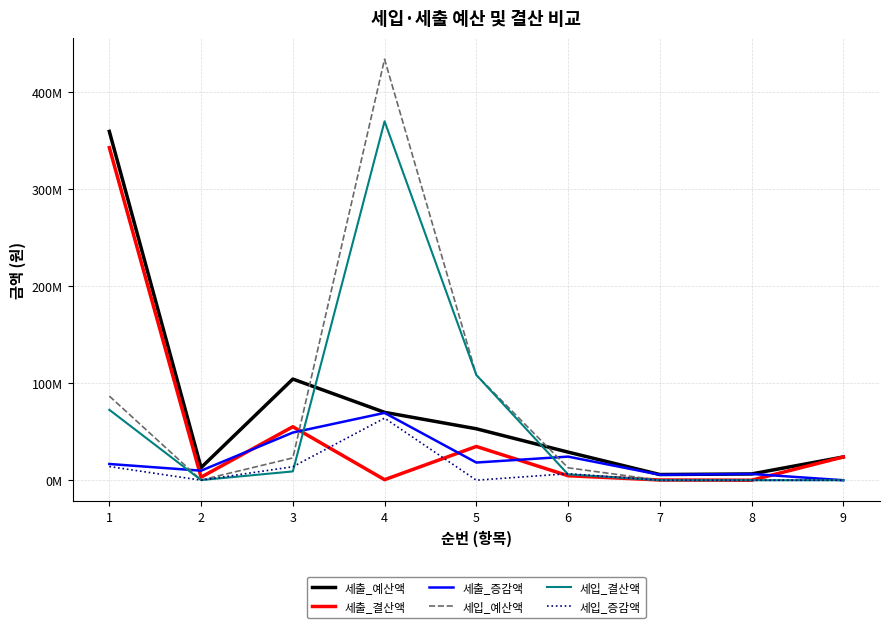

Is this an area chart (filled region under the line)?

No